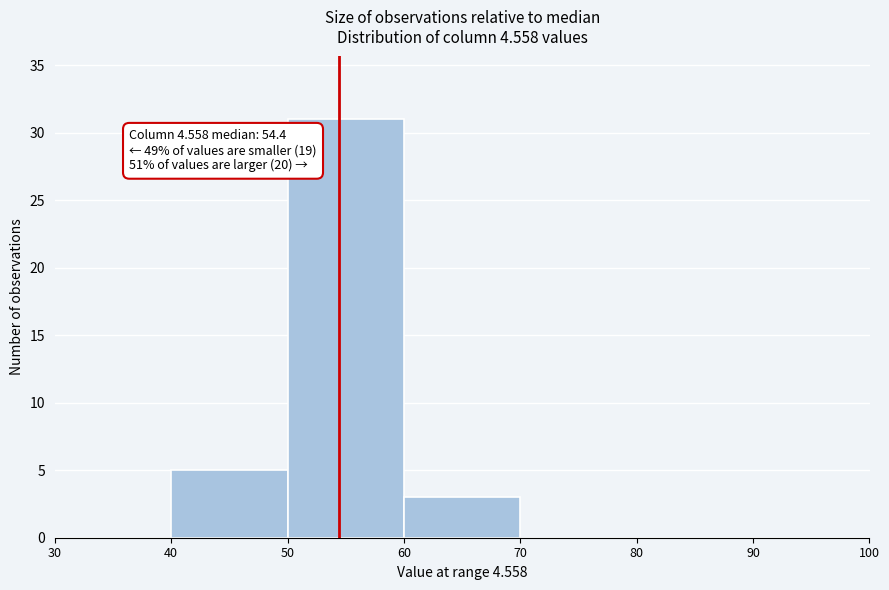

Which range on the x-axis has the tallest bar?

50 to 60